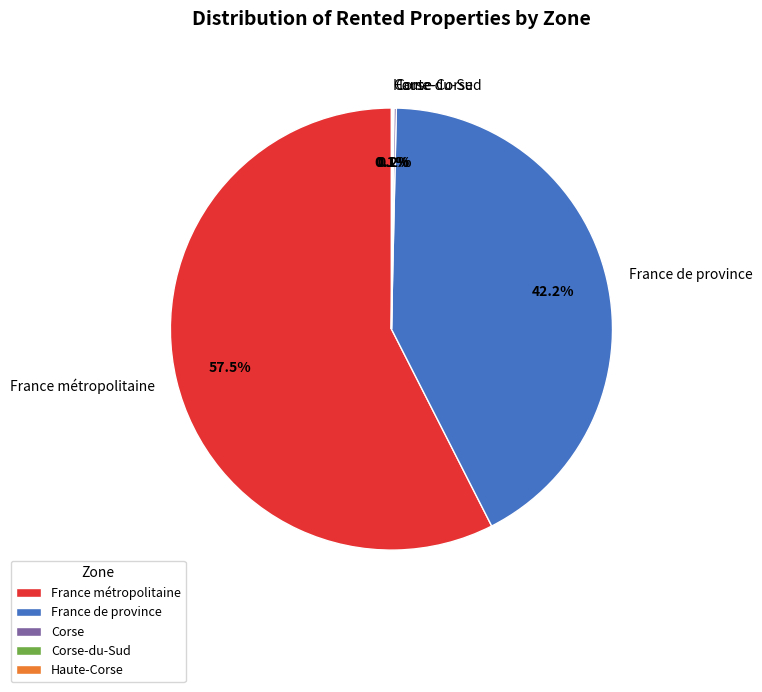

Which slice represents more than half of the pie?

France métropolitaine